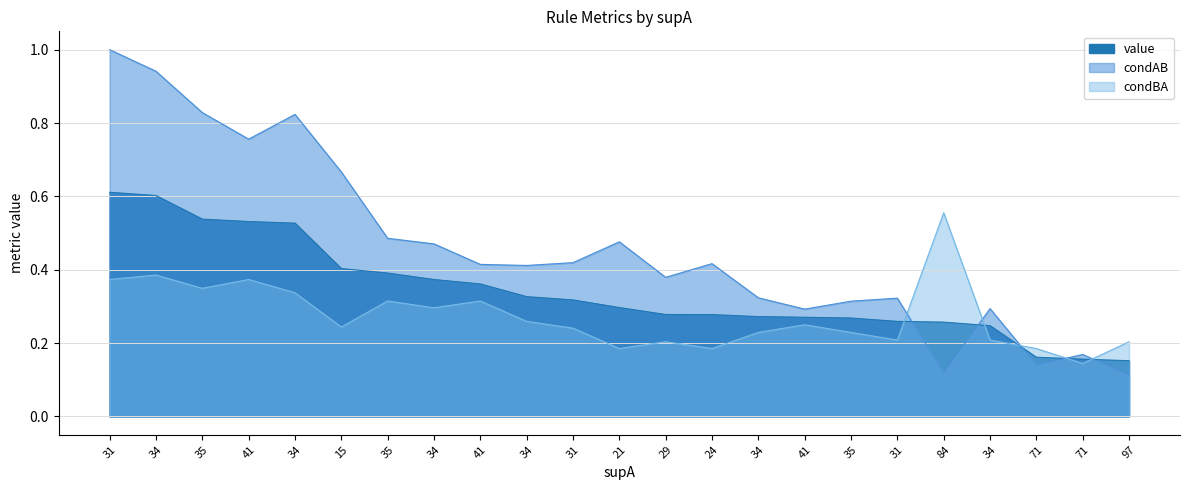

Reading left to right, transcribe all the data shown in this chart.

value: 0.6	0.6	0.5	0.5	0.5	0.4	0.4	0.4	0.4	0.3	0.3	0.3	0.3	0.3	0.3	0.3	0.3	0.3	0.3	0.2	0.2	0.2	0.2
condAB: 1.0	0.9	0.8	0.8	0.8	0.7	0.5	0.5	0.4	0.4	0.4	0.5	0.4	0.4	0.3	0.3	0.3	0.3	0.1	0.3	0.1	0.2	0.1
condBA: 0.4	0.4	0.3	0.4	0.3	0.2	0.3	0.3	0.3	0.3	0.2	0.2	0.2	0.2	0.2	0.2	0.2	0.2	0.6	0.2	0.2	0.1	0.2